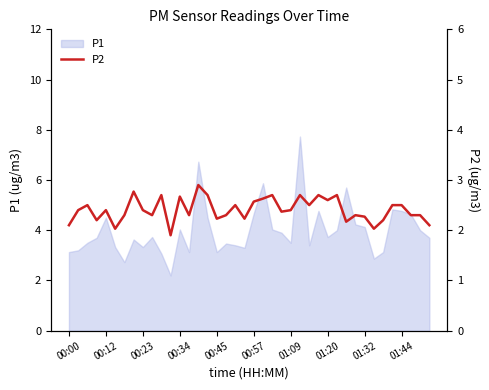

How many data points does each series have?

40